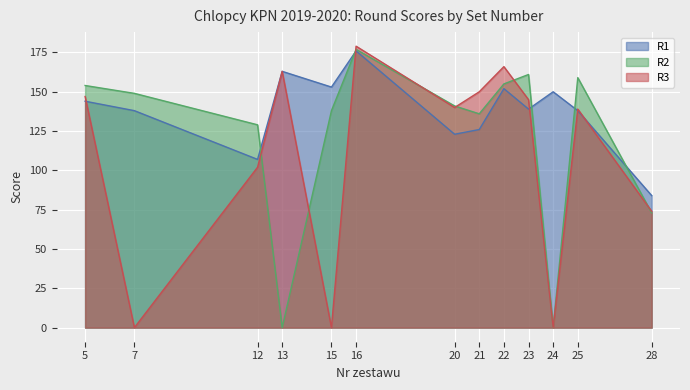

True or false: R2 has more than 0 points higher than both neighbors.

True